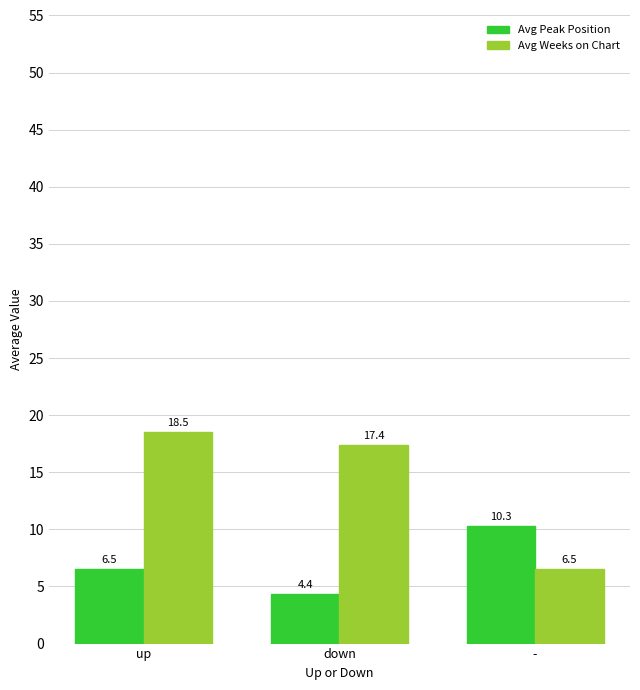

What is the difference between the second highest and minimum values in the Avg Peak Position series?

2.1